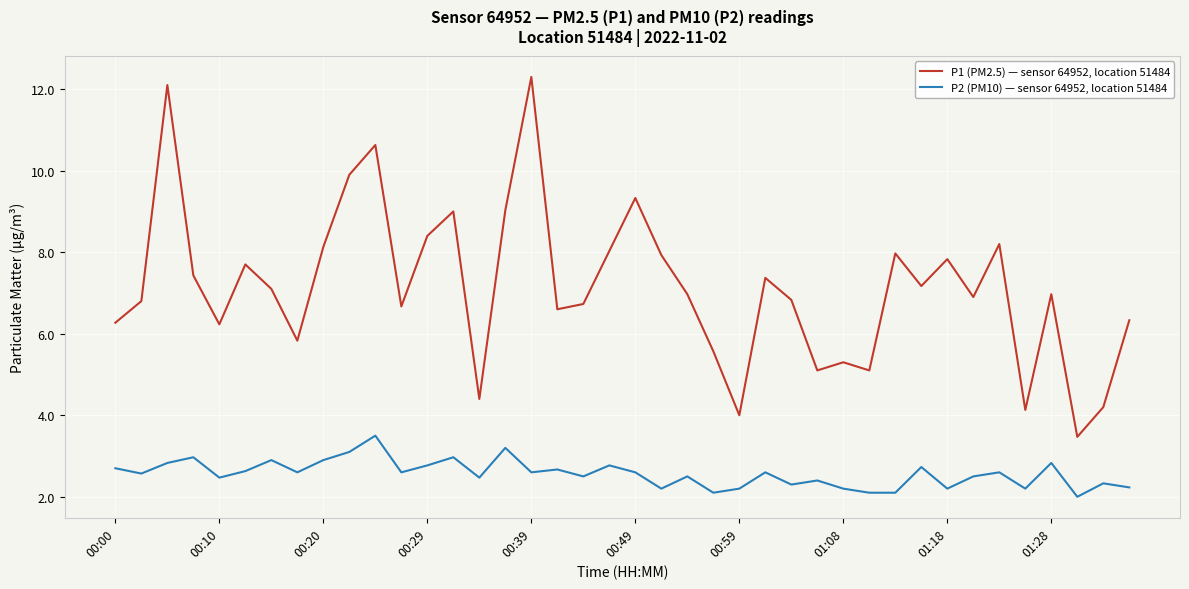

List the series in order of their overall mean, lowest first.

P2 (PM10) — sensor 64952, location 51484, P1 (PM2.5) — sensor 64952, location 51484